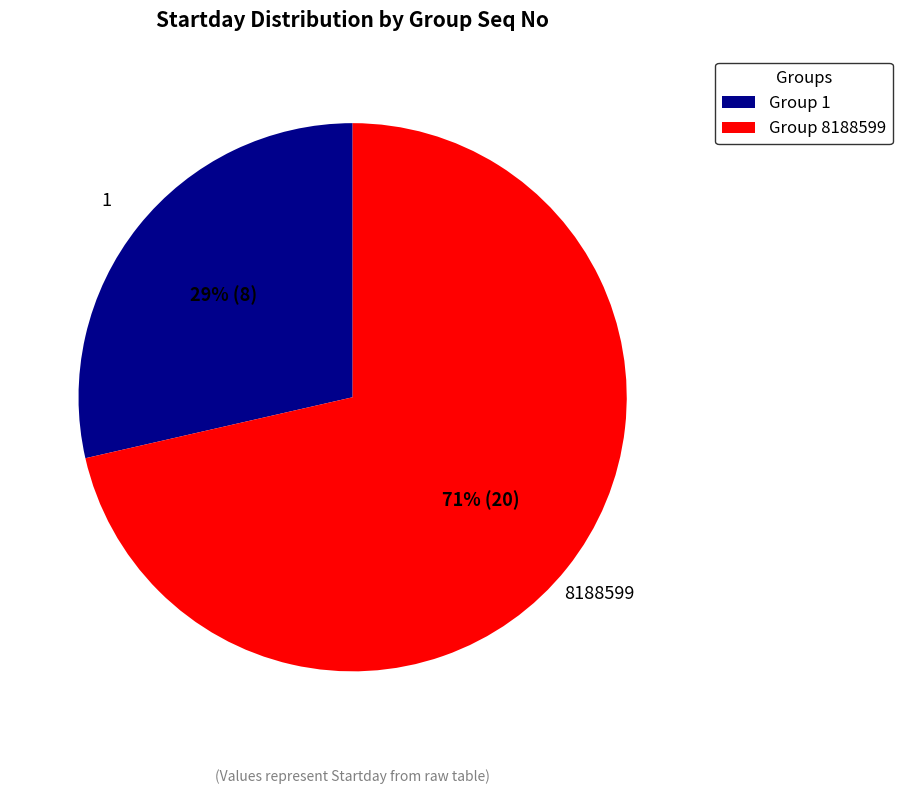

To the nearest percent, what percentage of the pie is Group 1?

29%